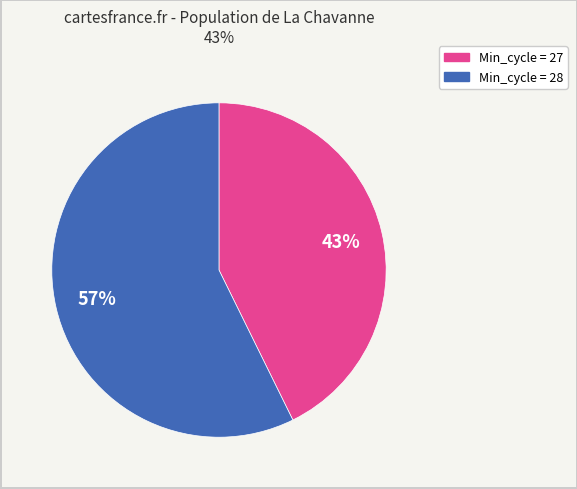

Is there a majority slice in this chart?

Yes